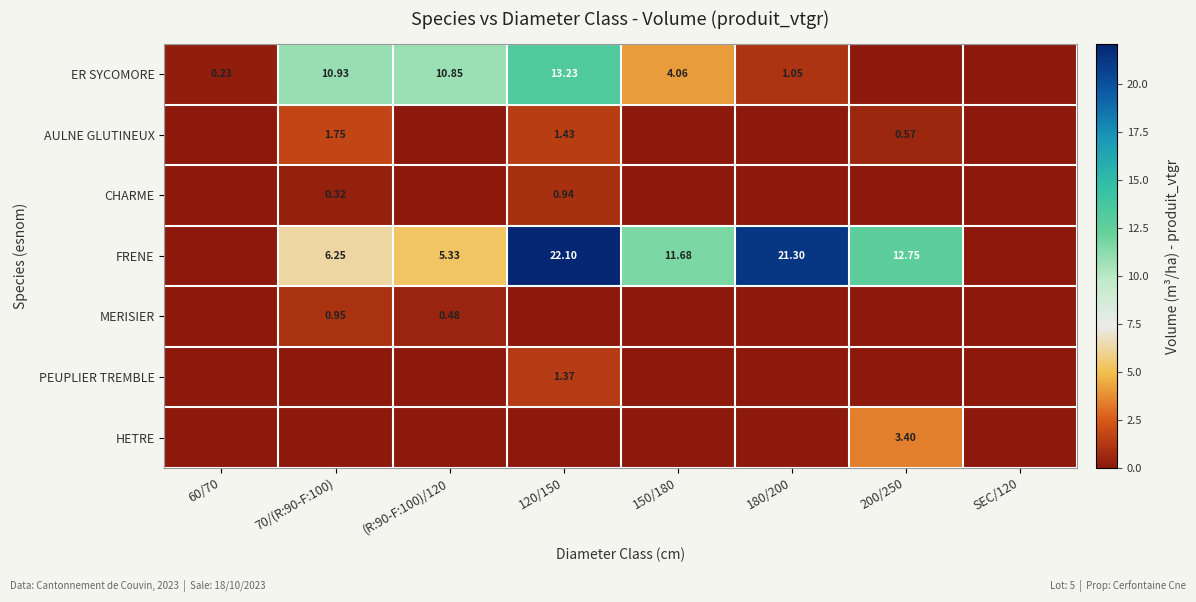

What is the average value of the AULNE GLUTINEUX series?

0.5